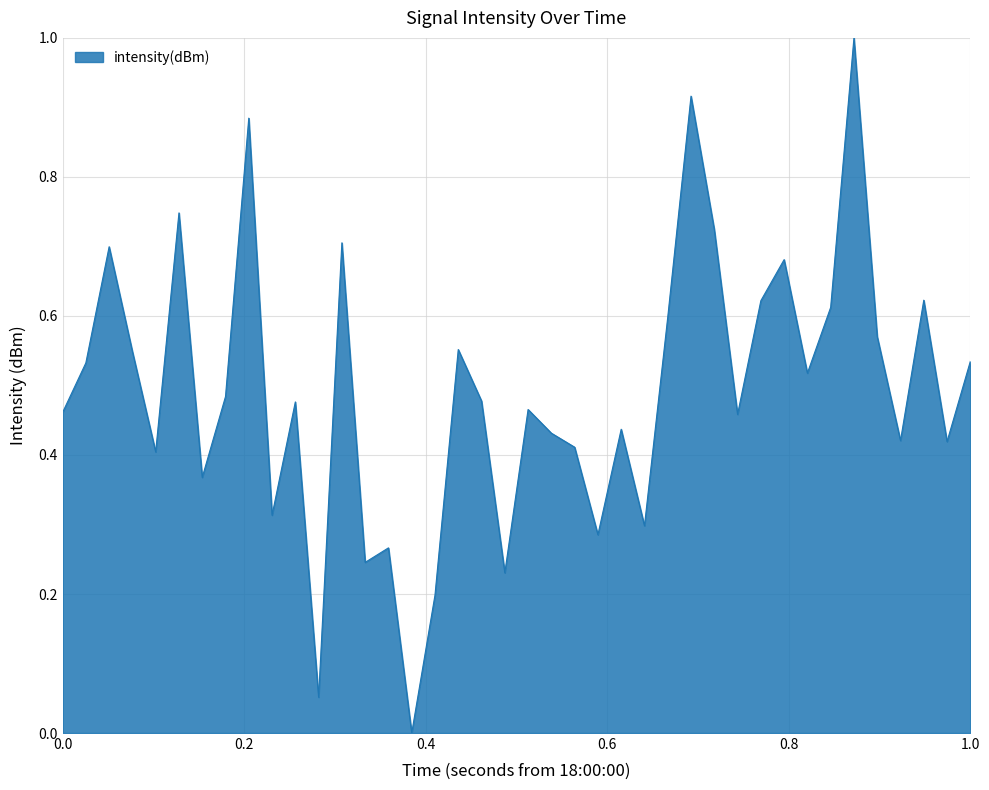

What is the greatest value displayed?

1.0